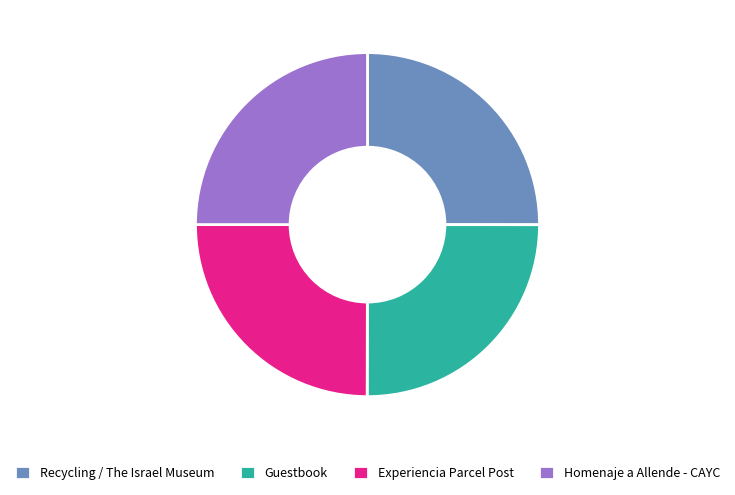

The Recycling / The Israel Museum slice represents 25% of the pie. True or false?

True